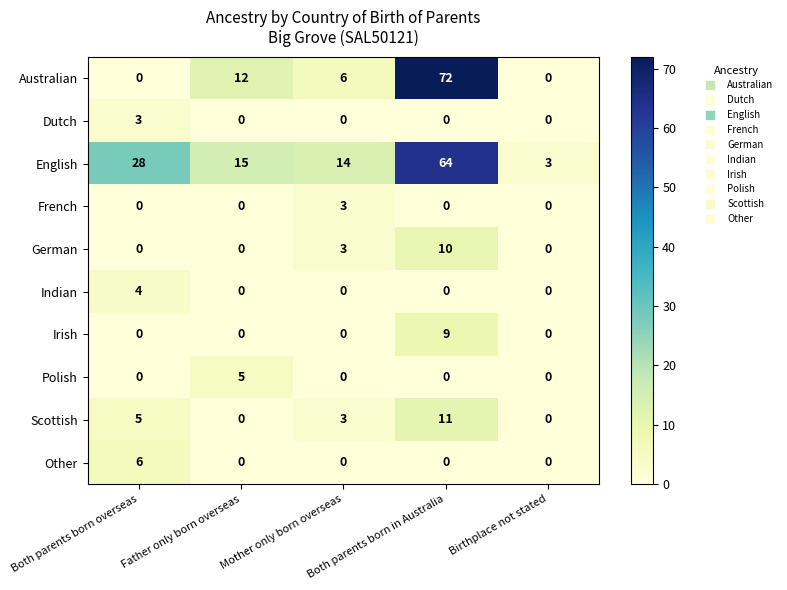

At which label does Polish reach its peak?

Father only born overseas